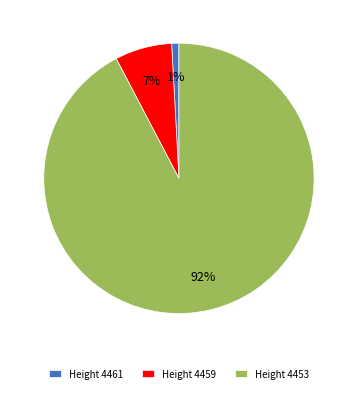

Is there a majority slice in this chart?

Yes